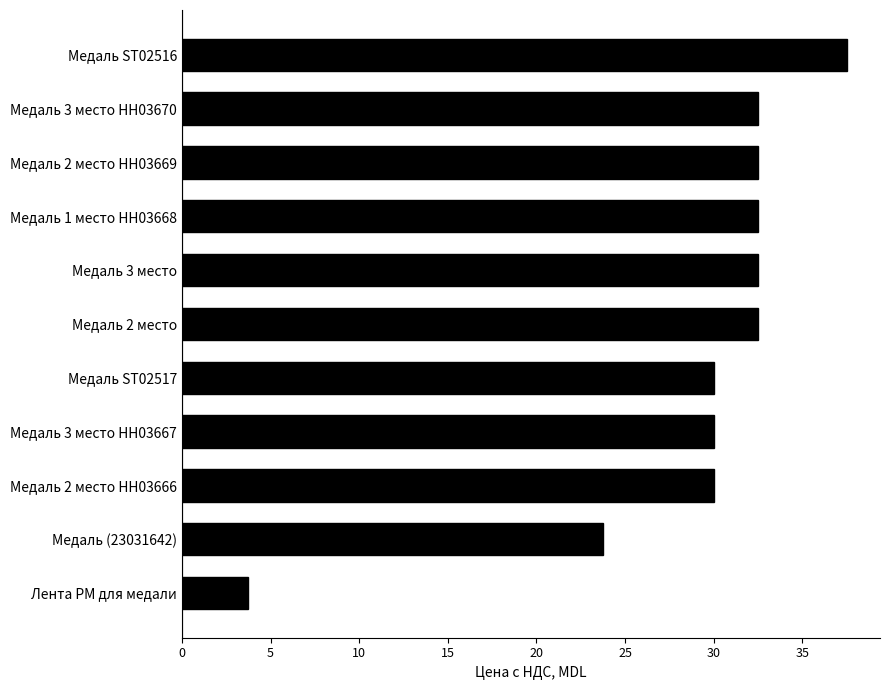

What is the average value?

28.9